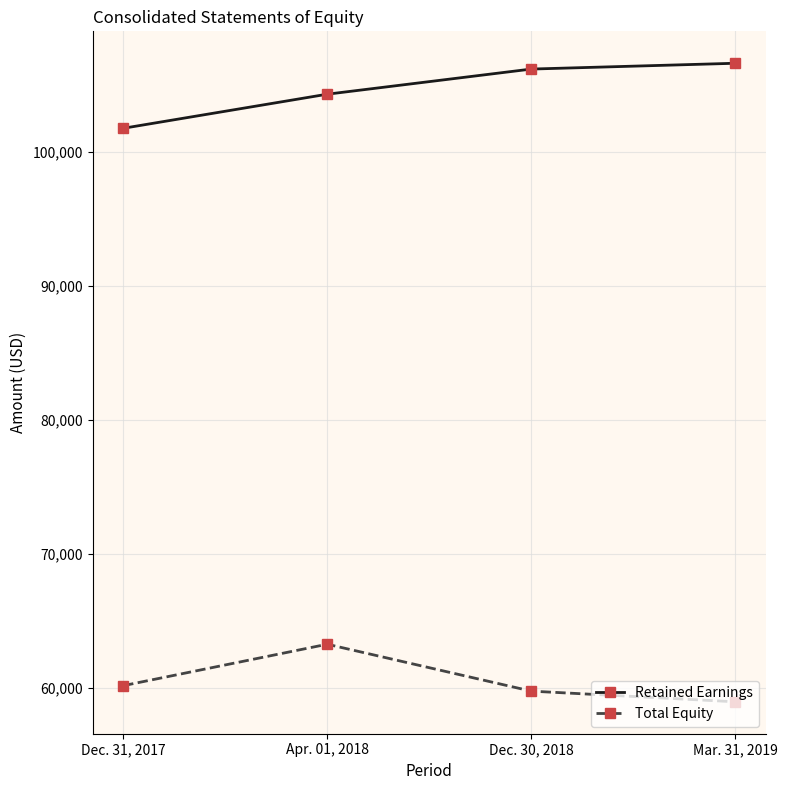

How many categories are shown in the chart?

4